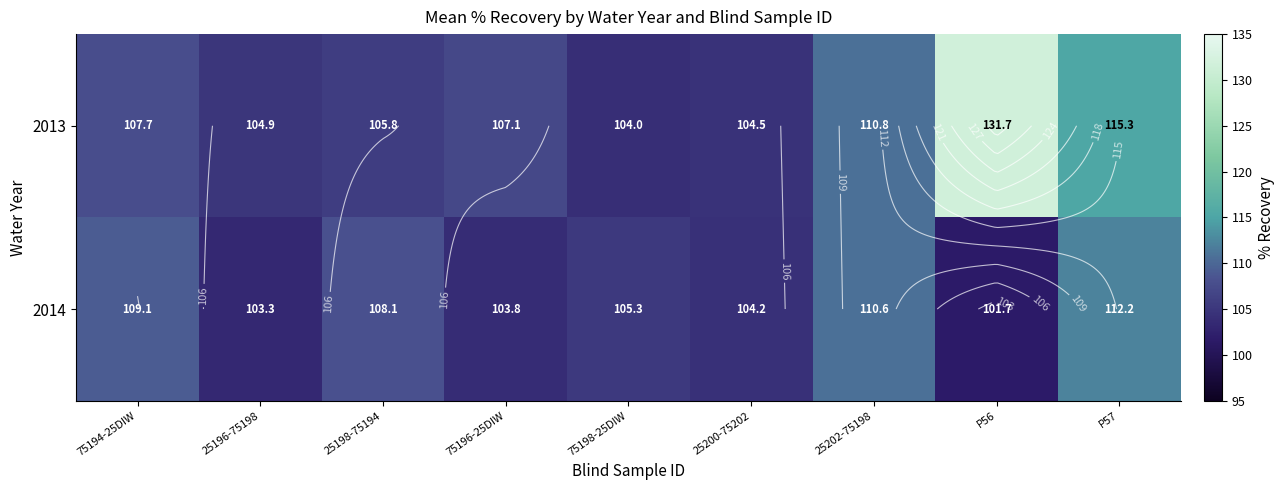

The 2014 series shows 103.8 at 75196-25DIW. True or false?

True